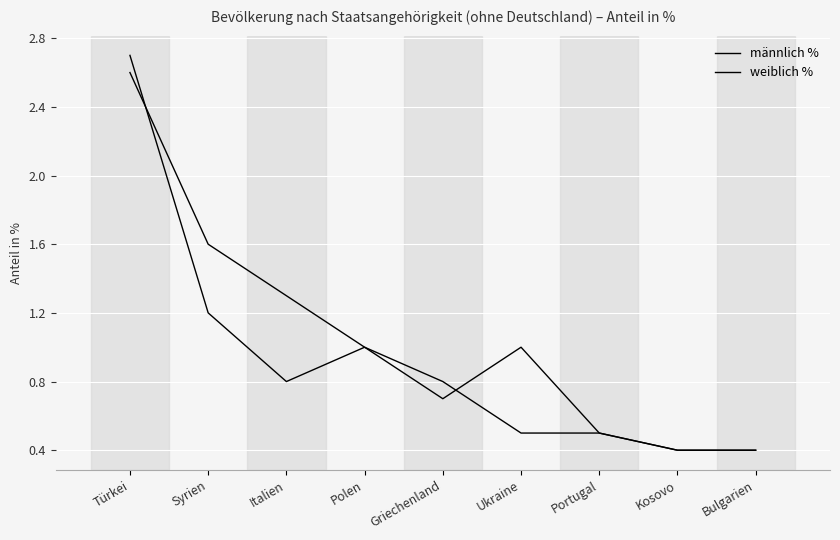

At which category is the sum across all series the highest?

Türkei